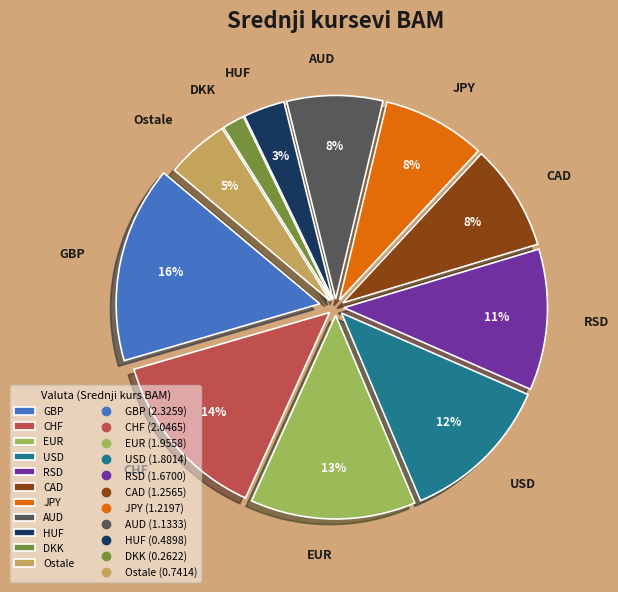

Which category has the biggest portion of the pie?

GBP